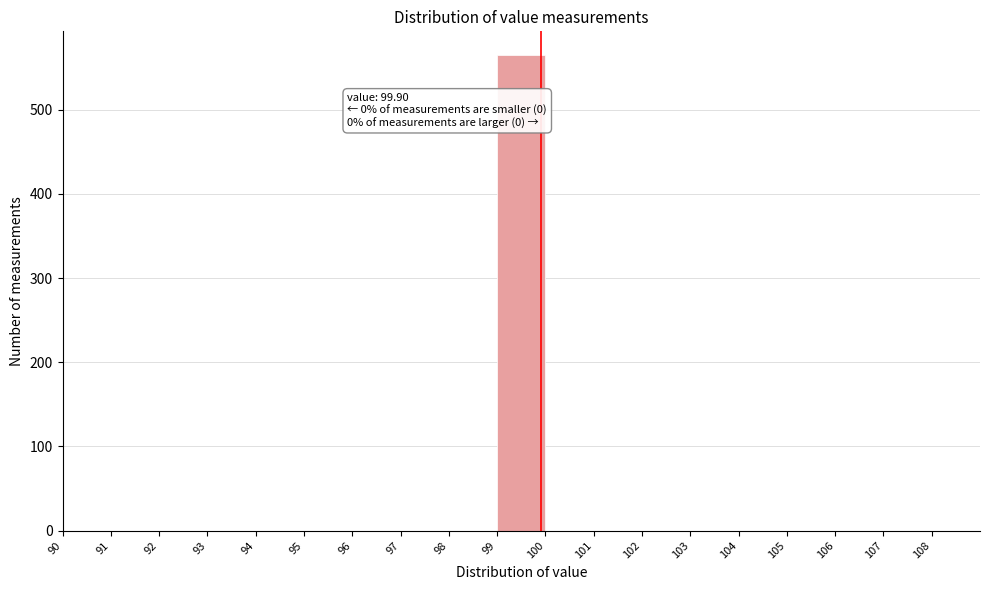

Which range on the x-axis has the tallest bar?

99 to 100